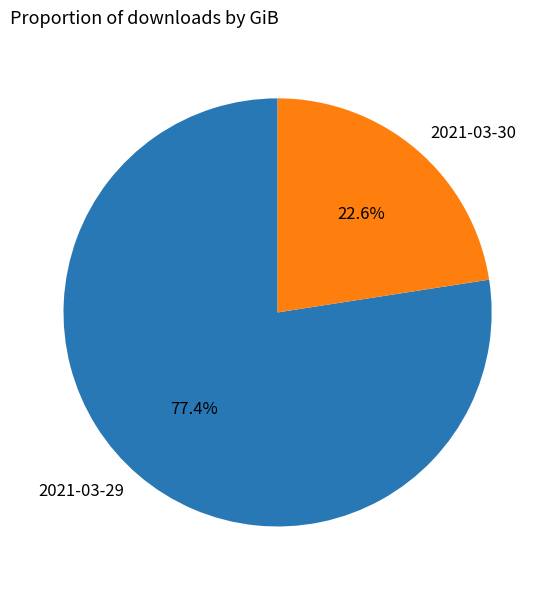

Is 2021-03-29 the majority of the pie?

Yes